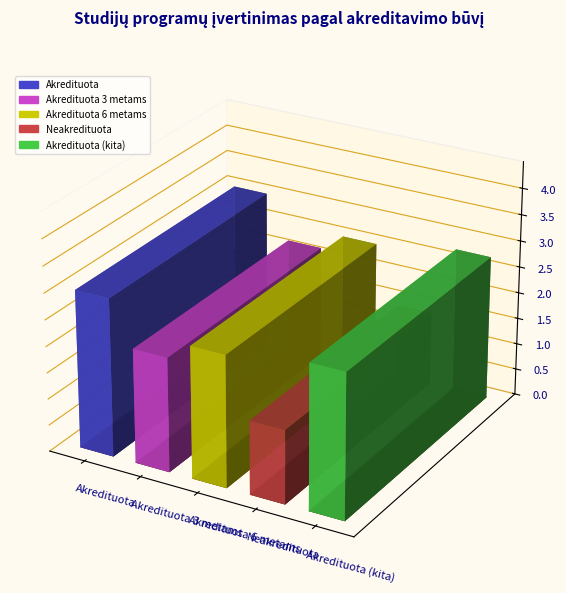

Which has a higher value, Akredituota (kita) or Akredituota 3 metams?

Akredituota (kita)